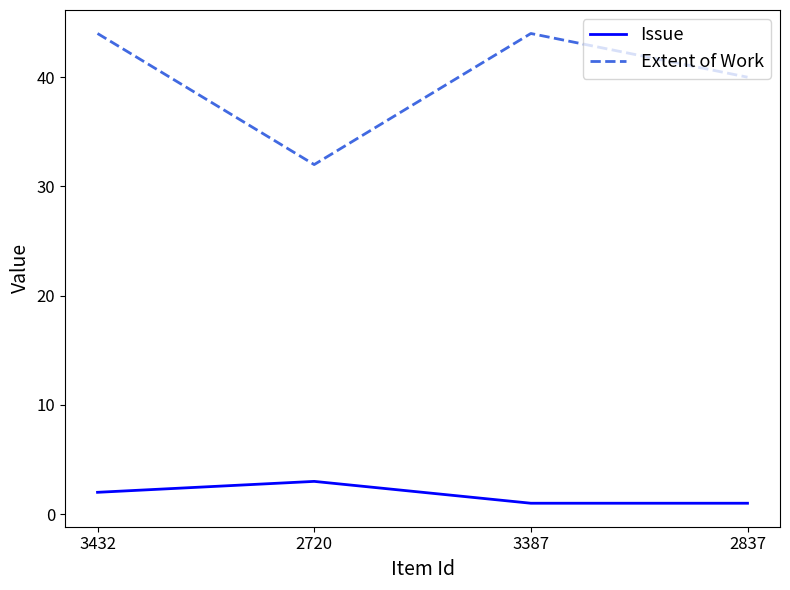

Where is the first local minimum for Extent of Work?

2720